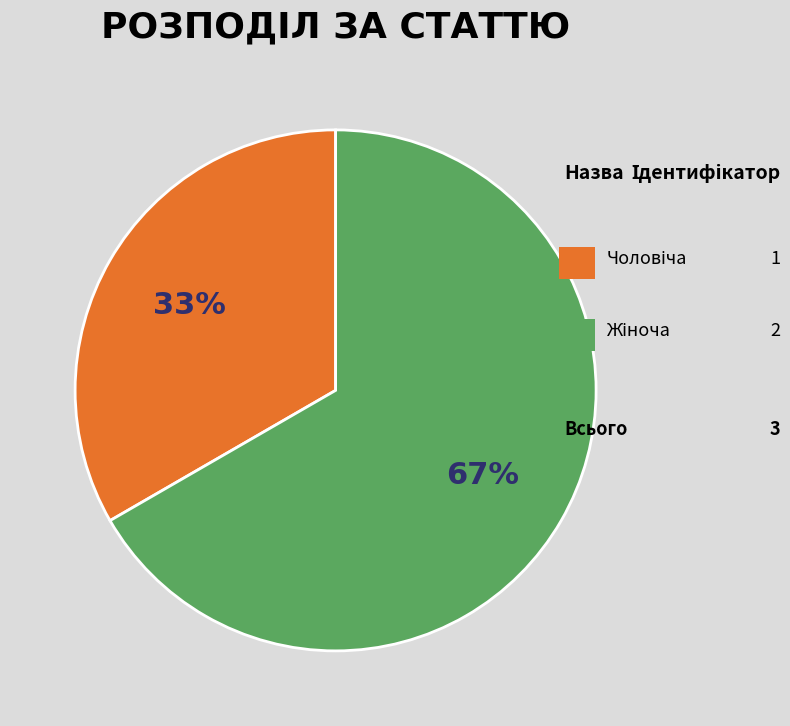

To the nearest percent, what is the average slice percentage?

50%